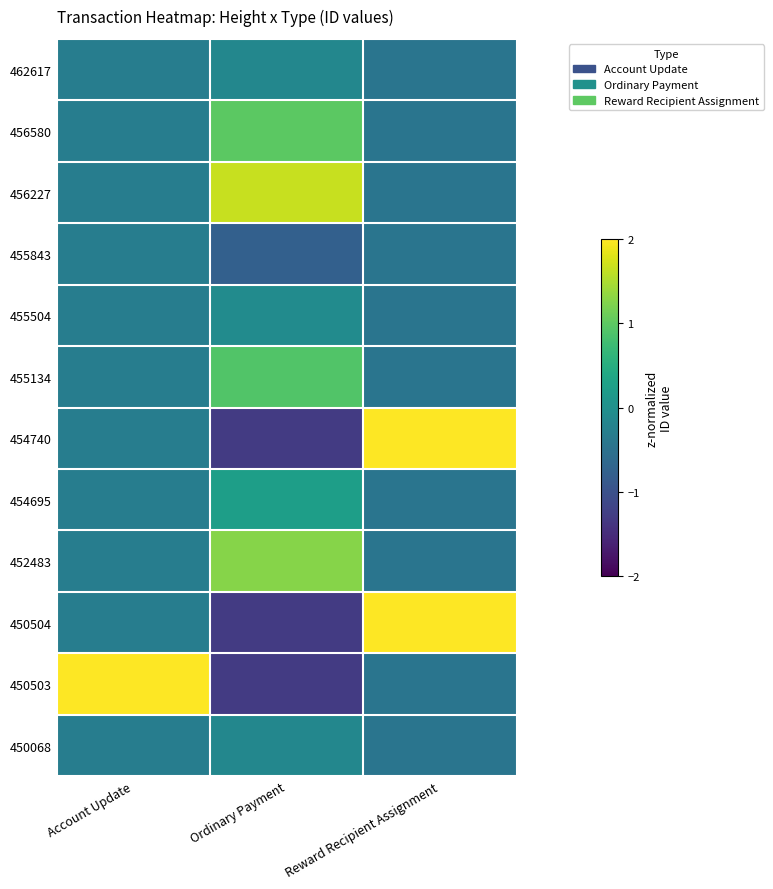

Which series changed the most between Account Update and Reward Recipient Assignment?

450503